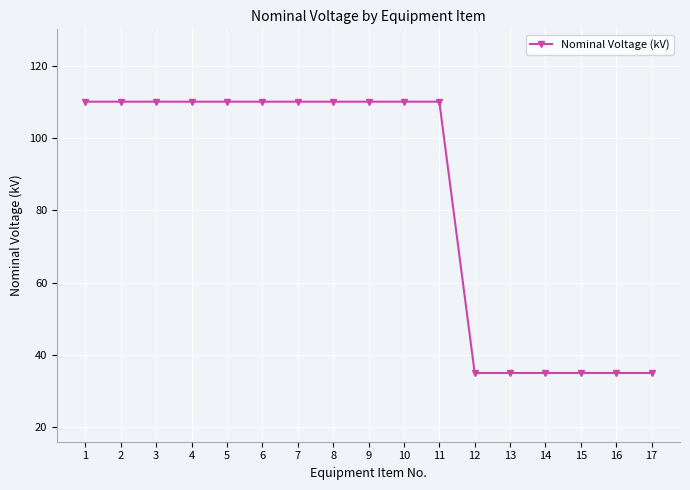

What is the sum of all values?

1420